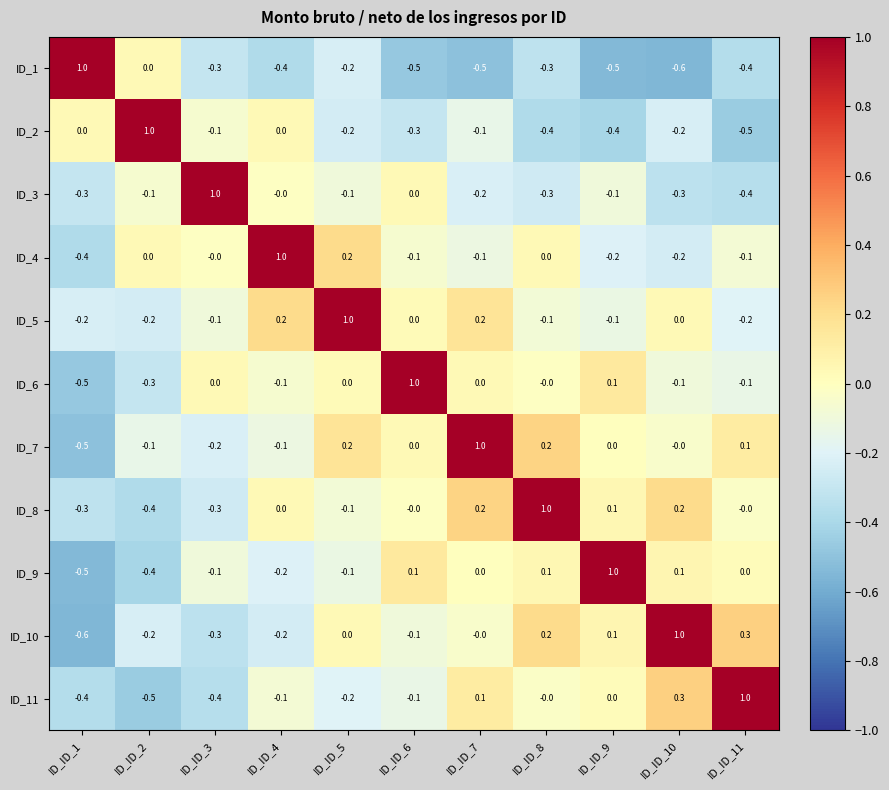

What is the spread (max minus min) of values at ID_ID_5?

1.2